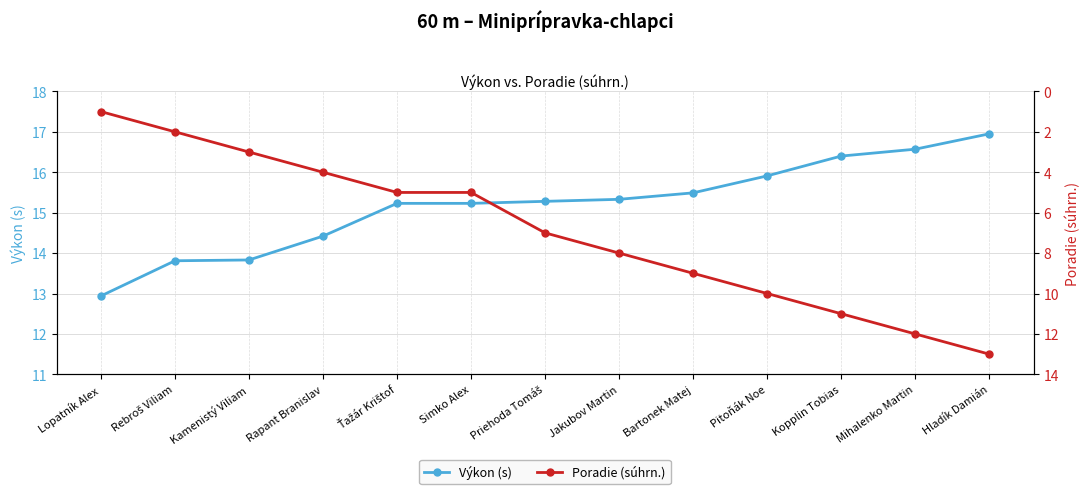

Which has a higher value, Simko Alex or Hladík Damián?

Hladík Damián